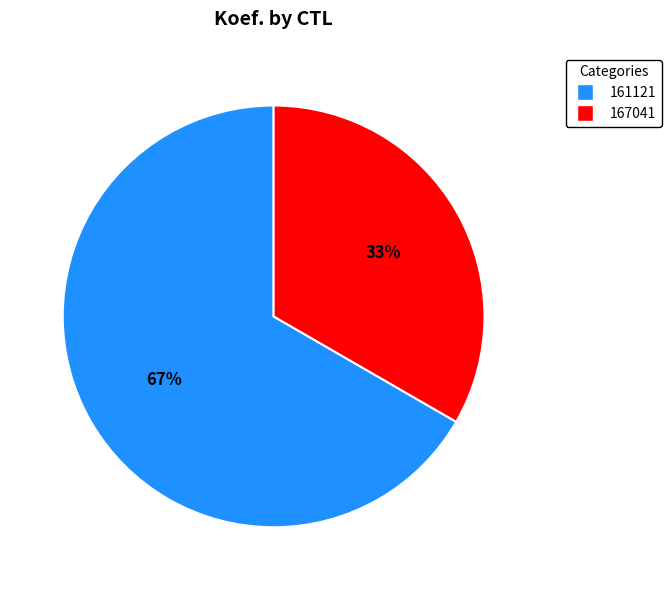

Rank the categories by value from lowest to highest.

167041, 161121